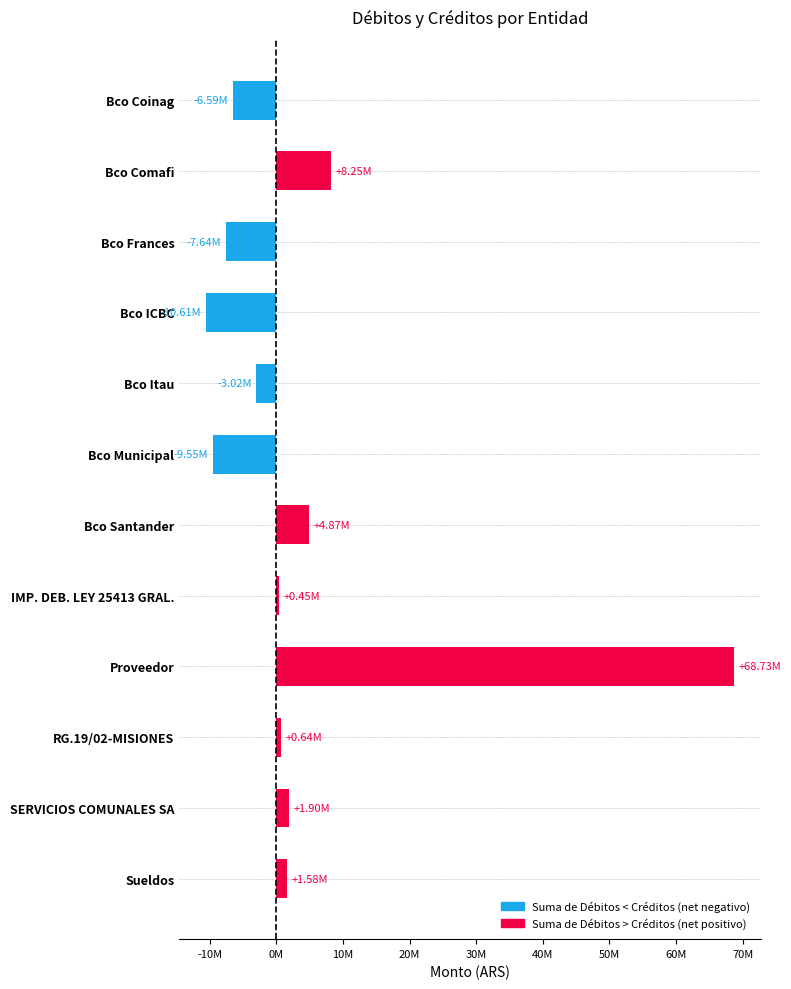

Does the chart contain any negative values?

Yes